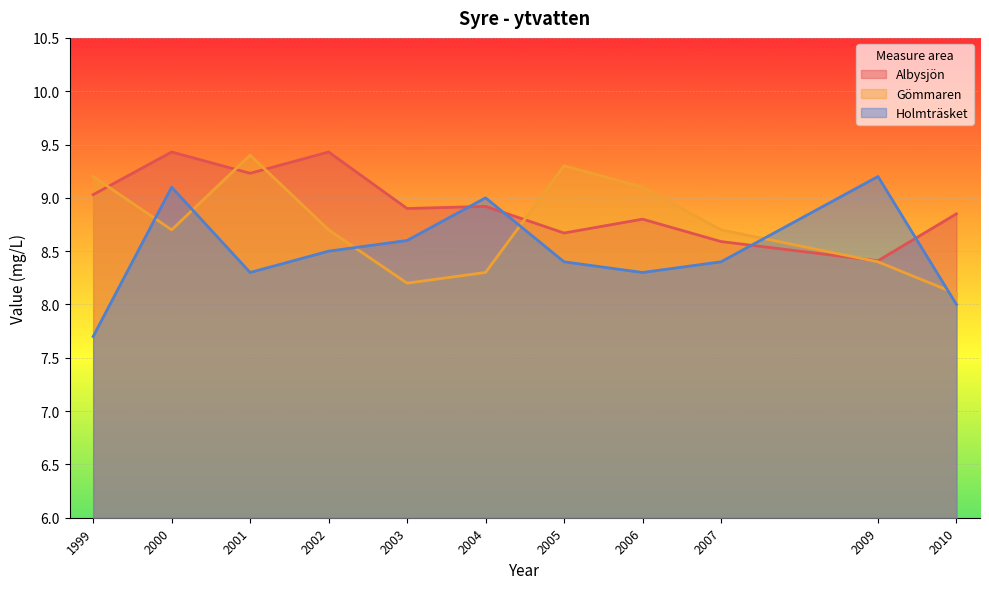

In Albysjön, how many points are lower than both neighbors (excluding endpoints)?

4